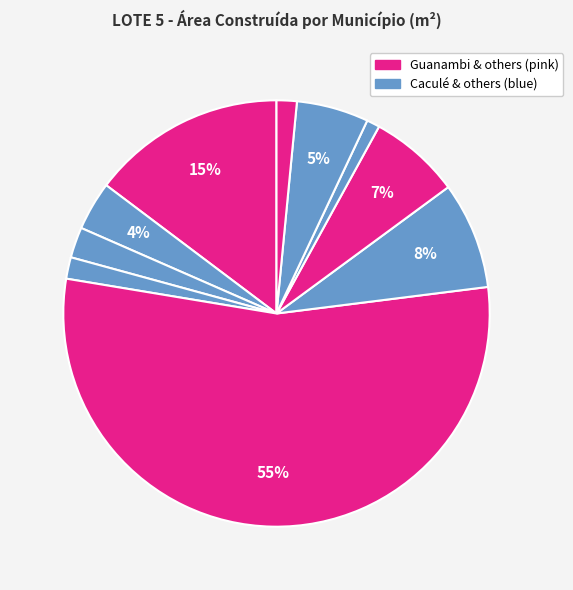

Which category has the biggest portion of the pie?

Guanambi